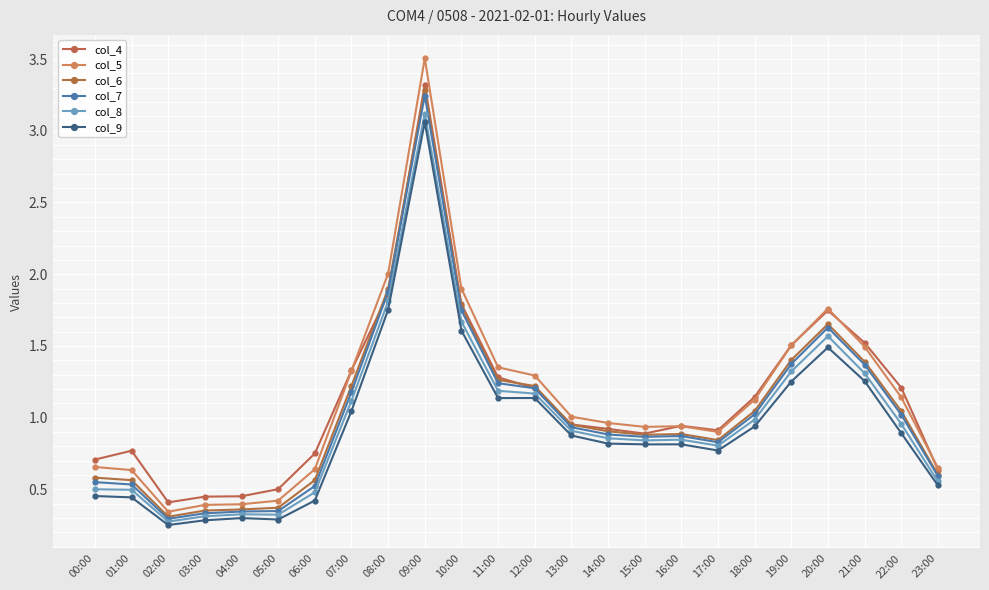

Which category has the highest value in the col_6 series?

09:00